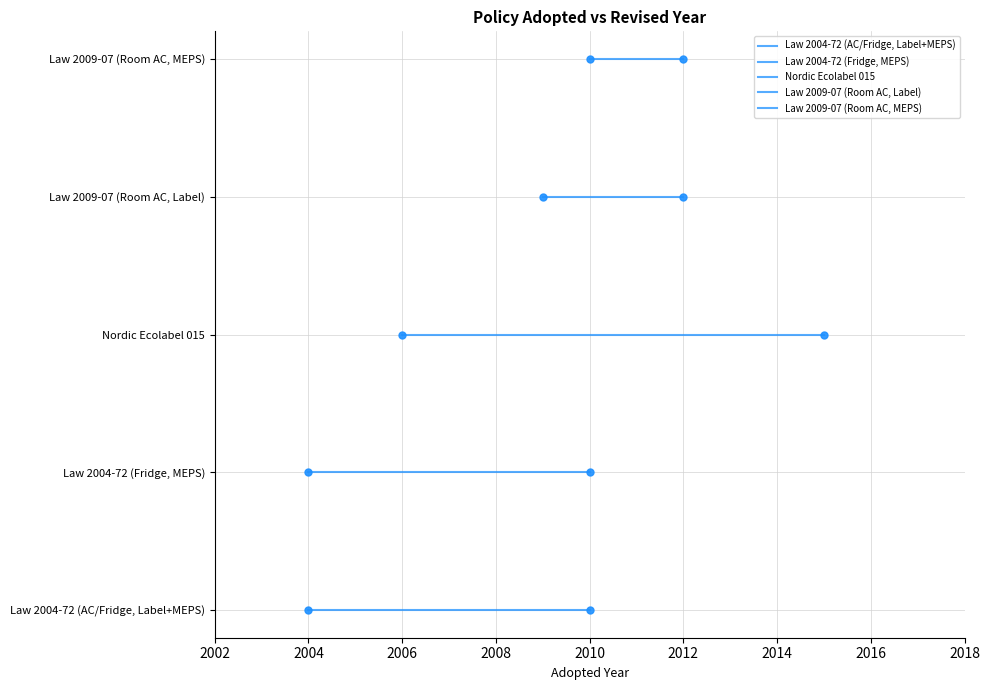

What are all the series names shown in the legend?

Law 2004-72 (AC/Fridge, Label+MEPS), Law 2004-72 (Fridge, MEPS), Nordic Ecolabel 015, Law 2009-07 (Room AC, Label), Law 2009-07 (Room AC, MEPS)